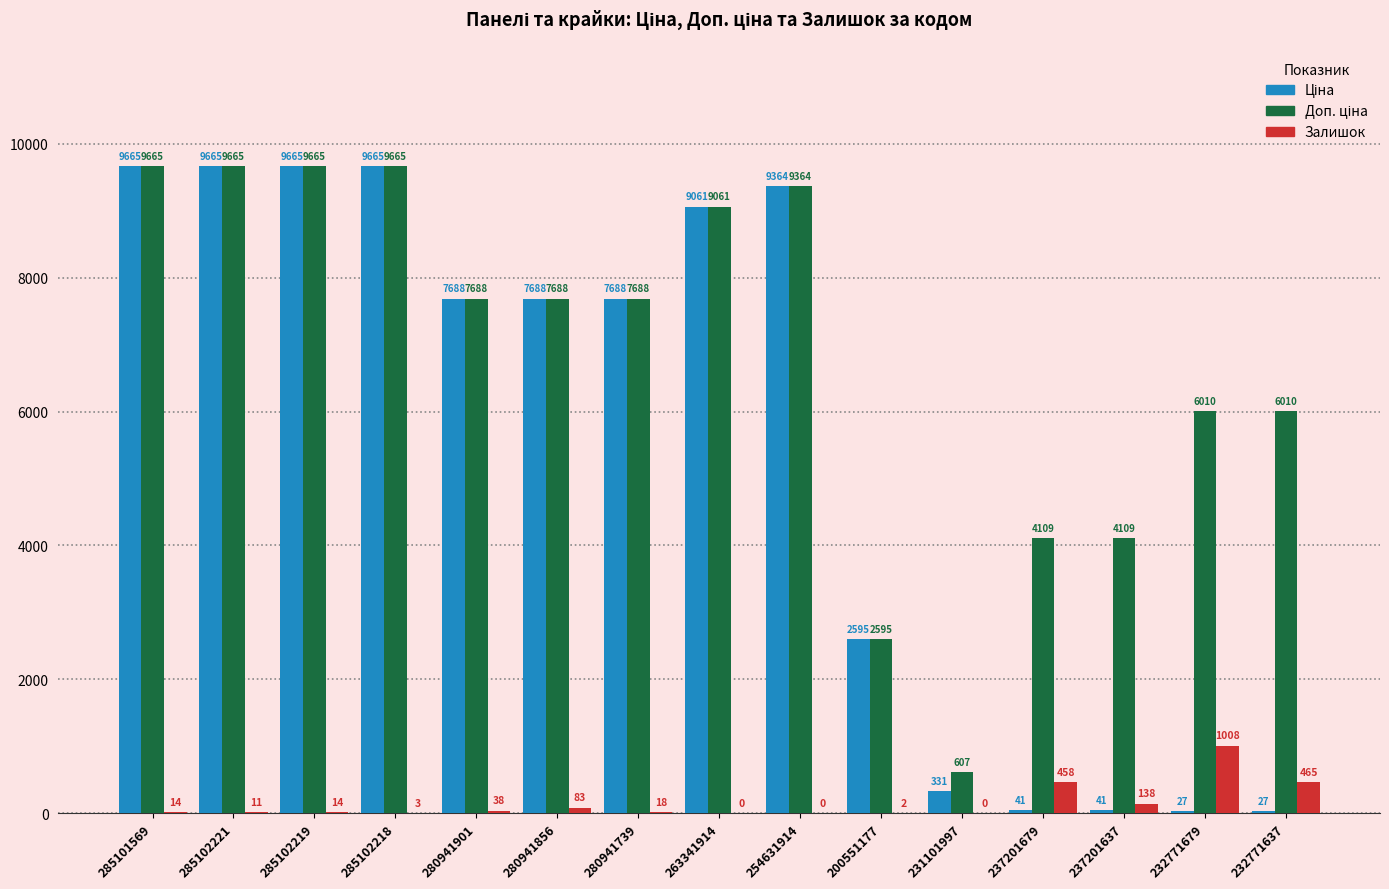

Between 280941856 and 280941739, which series saw the biggest shift?

Залишок